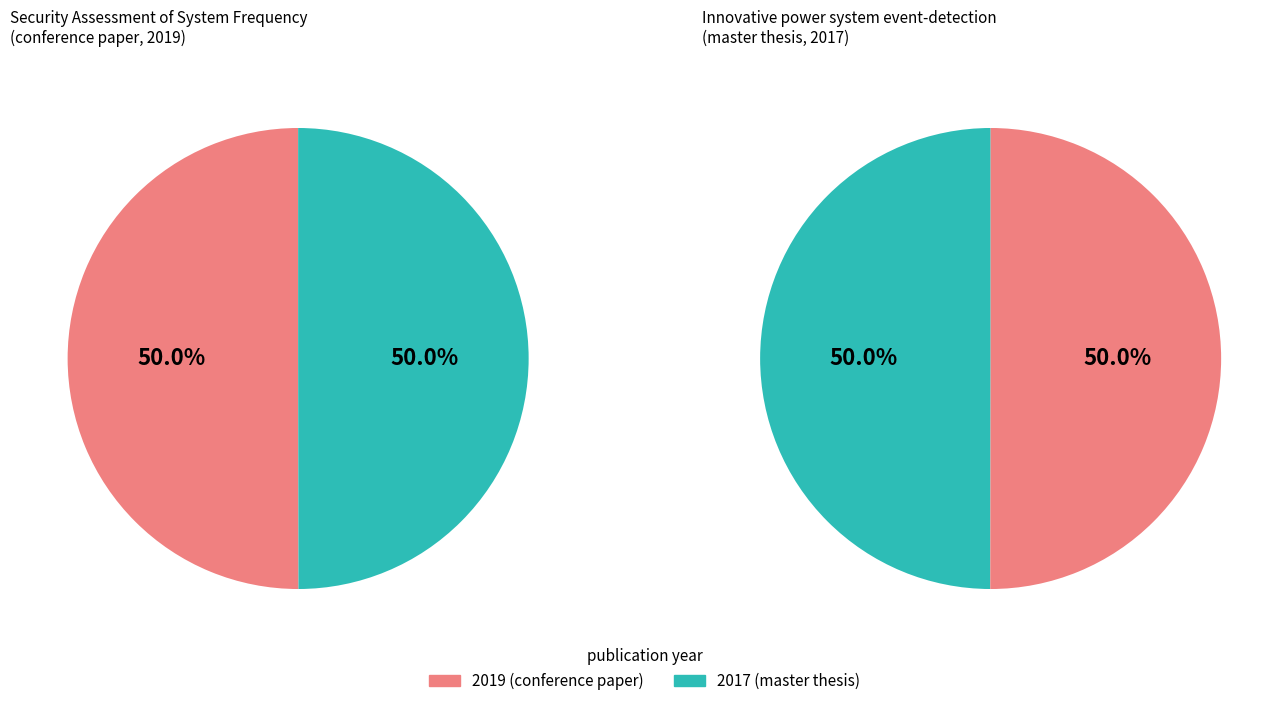

To the nearest percent, what is the average slice percentage?

50%